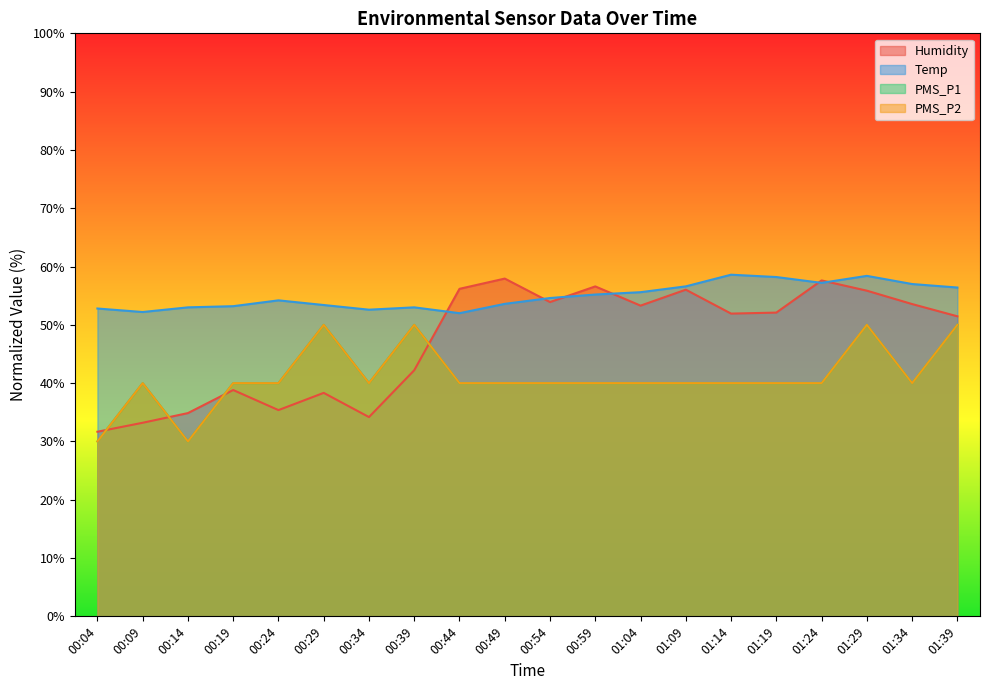

At which label is PMS_P2 closest to 40?

00:09